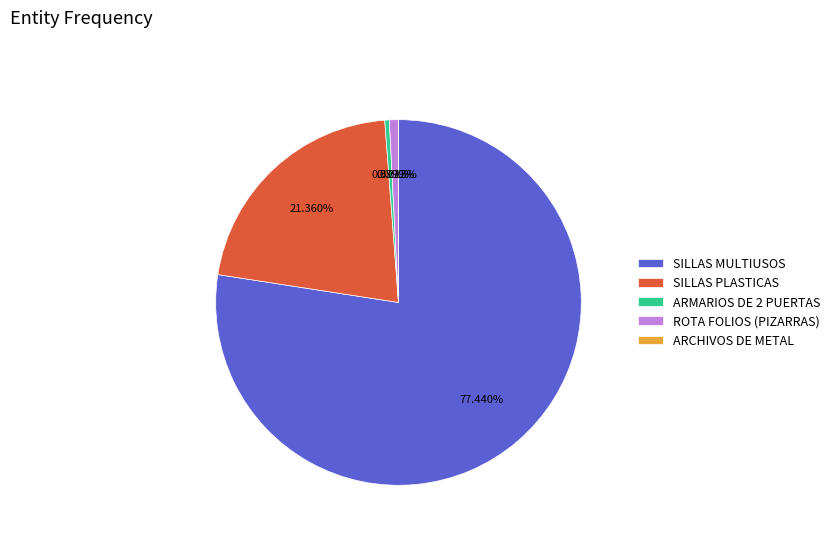

Does SILLAS PLASTICAS account for over 50% of the chart?

No